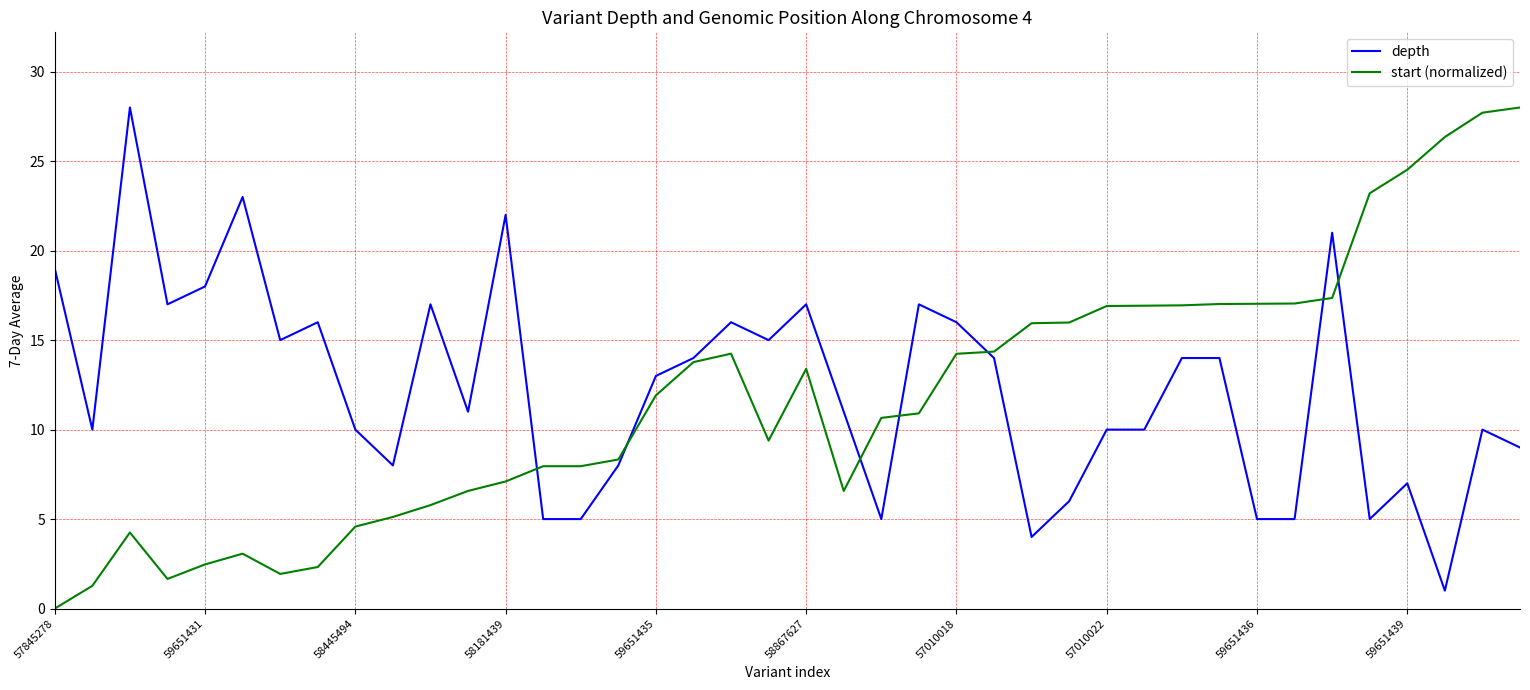

What is the minimum value for depth?

1.0